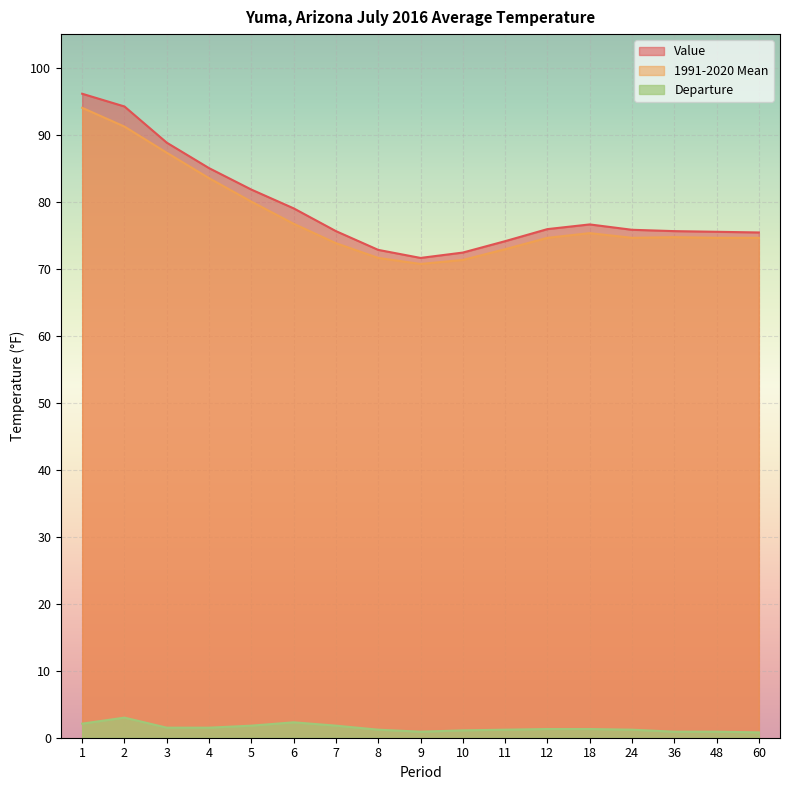

Which category has the highest value across all series?

1